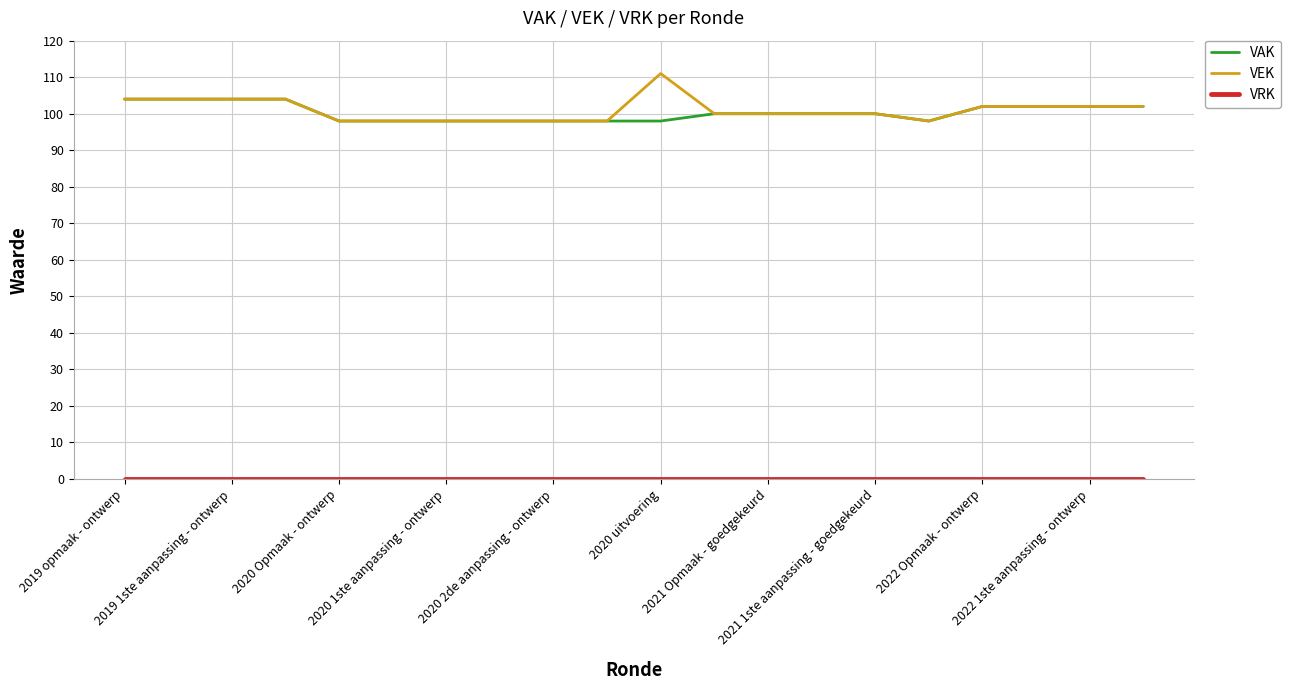

Which series has the widest spread of values?

VEK